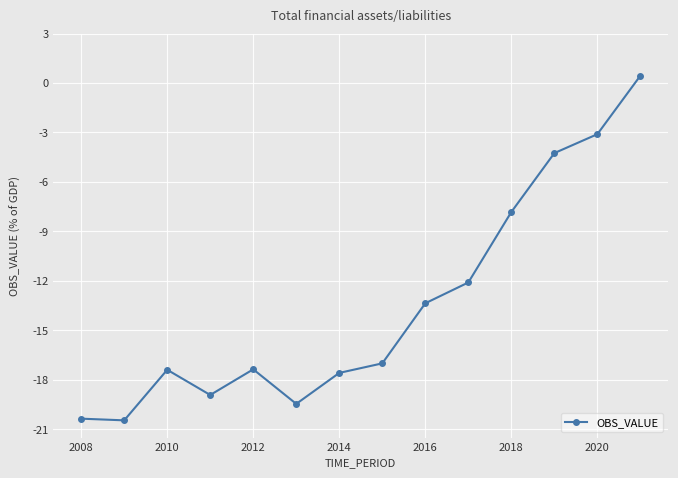

What is the average value?

-13.5